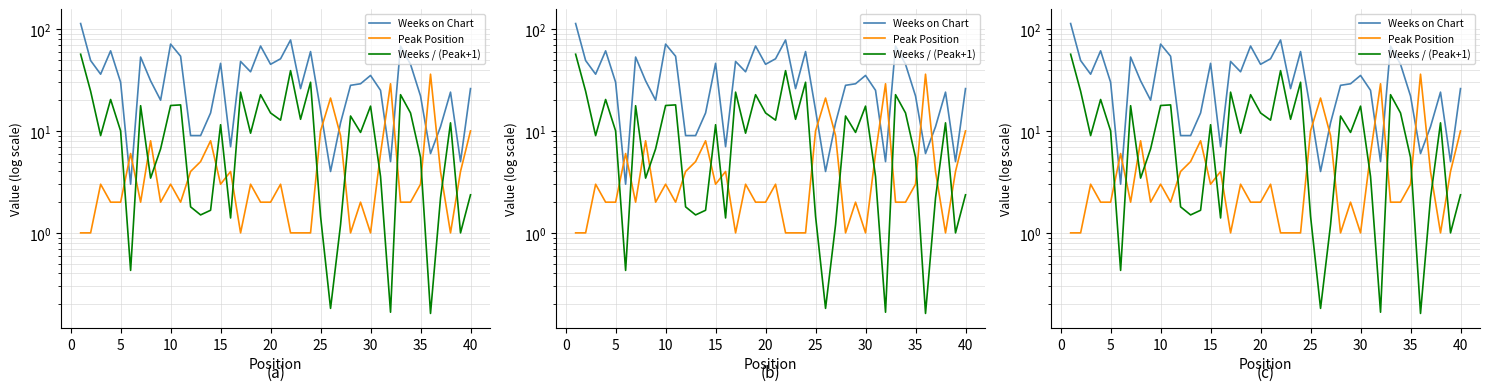

Rank the series by their average value, from highest to lowest.

Weeks on Chart, Weeks / (Peak+1), Peak Position